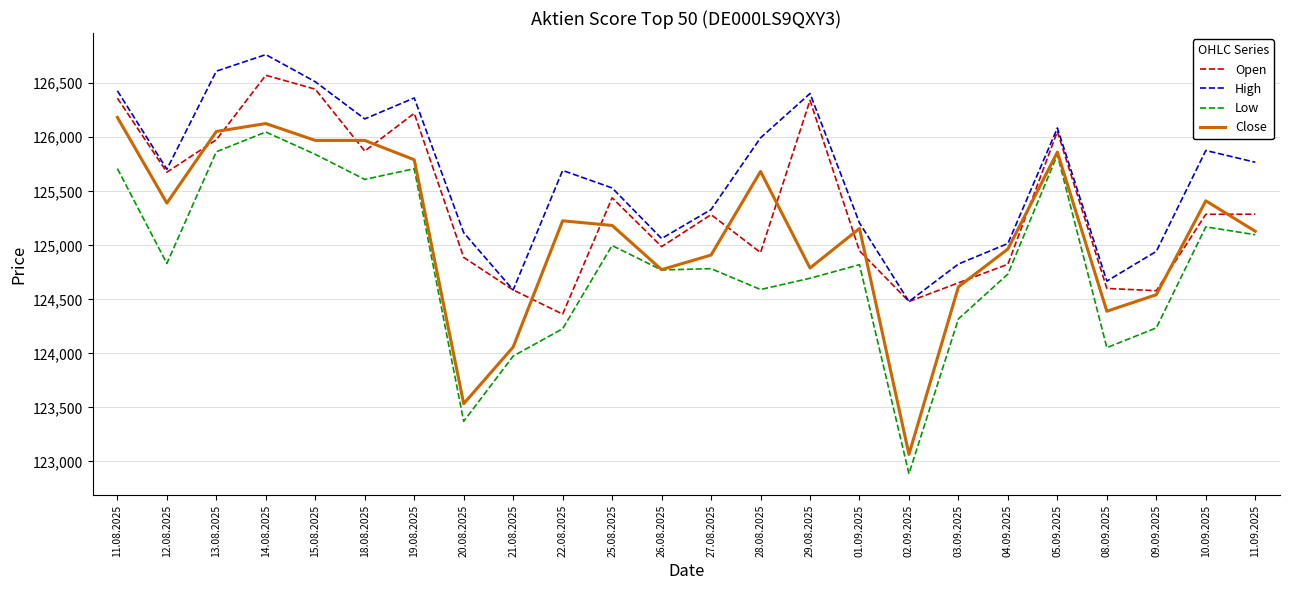

At how many categories does at least one series exceed 126340?

6